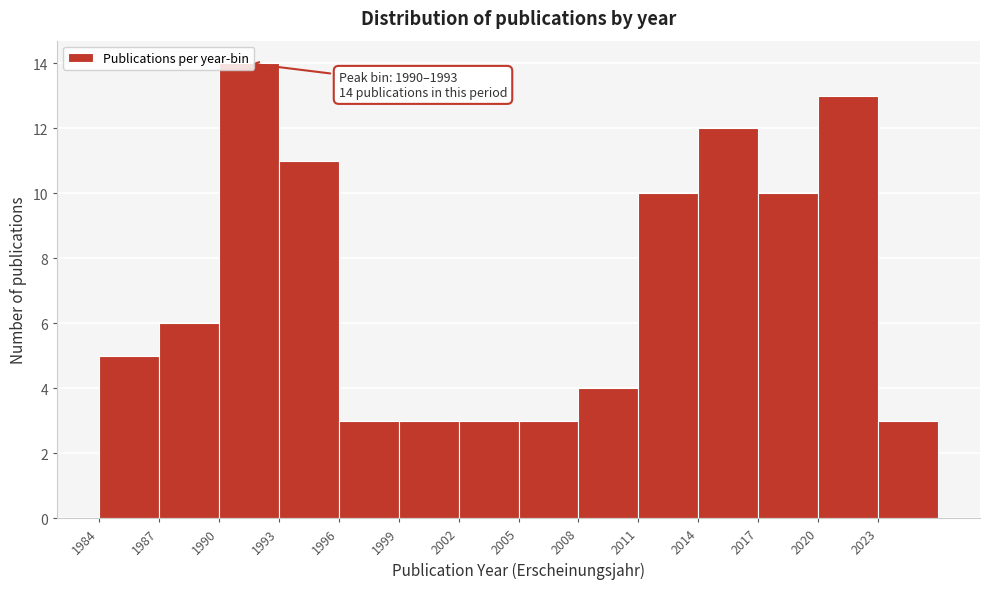

Over which range of the x-axis is the bar tallest?

1990 to 1993